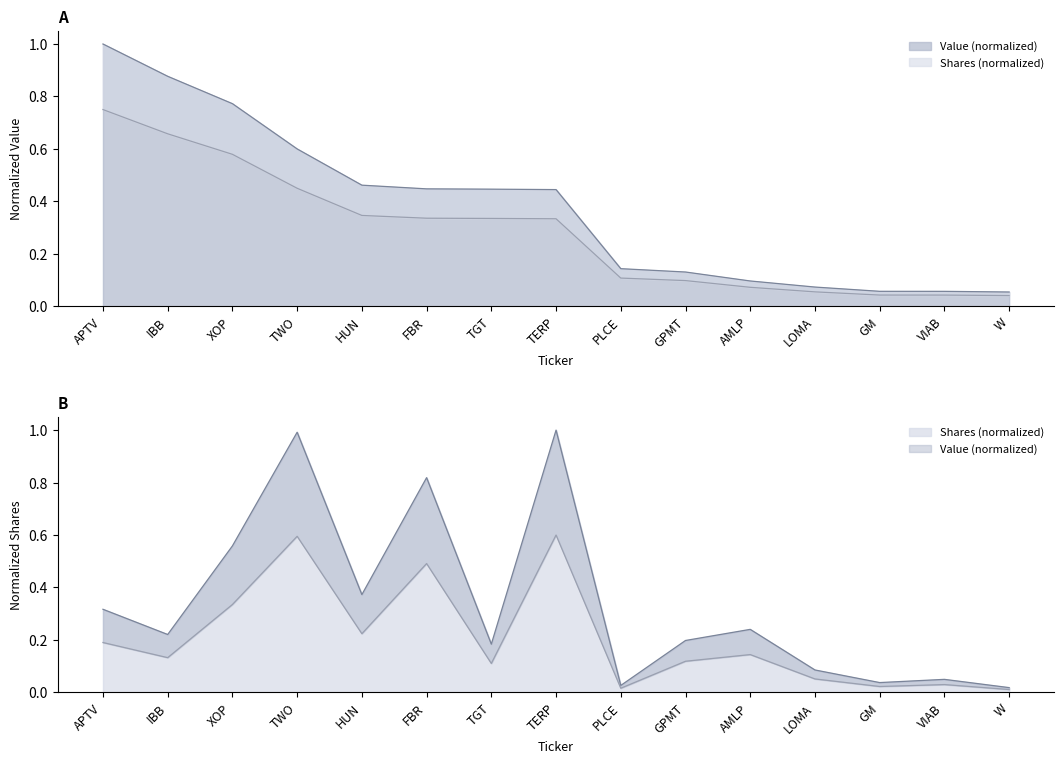

What is the spread (max minus min) of values at TERP?

0.6